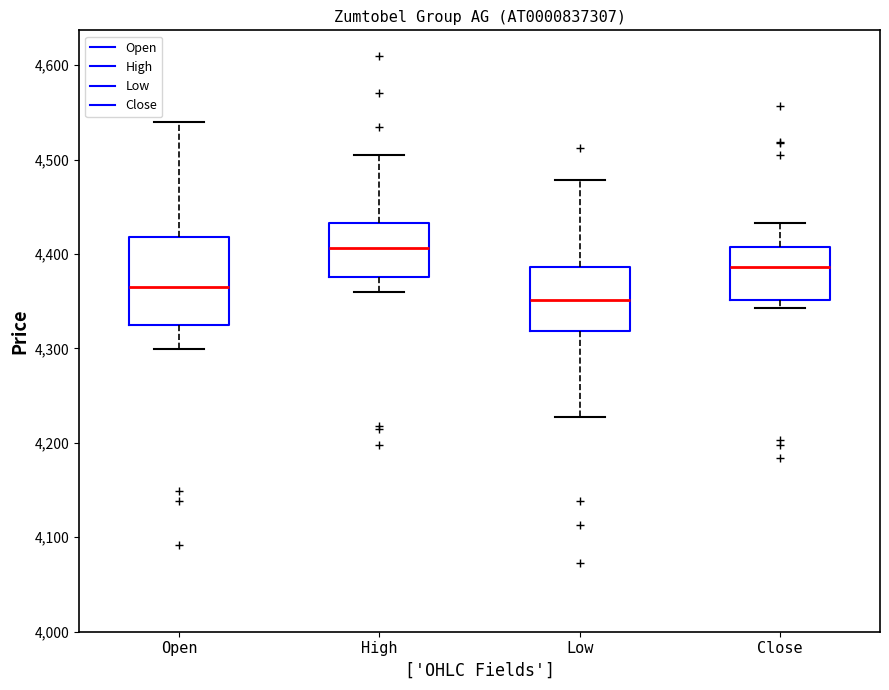

Reading left to right, transcribe this box plot: for each box, give where its median line is, the range the box spans, and where its two whiskers end, as read against the y-axis. The values are not printed on the chart, so give them approximately, as read against the axis.

Open: median 4370, box 4330 to 4420, whiskers 4300 to 4540
High: median 4410, box 4380 to 4430, whiskers 4360 to 4510
Low: median 4350, box 4320 to 4390, whiskers 4230 to 4480
Close: median 4390, box 4350 to 4410, whiskers 4340 to 4430